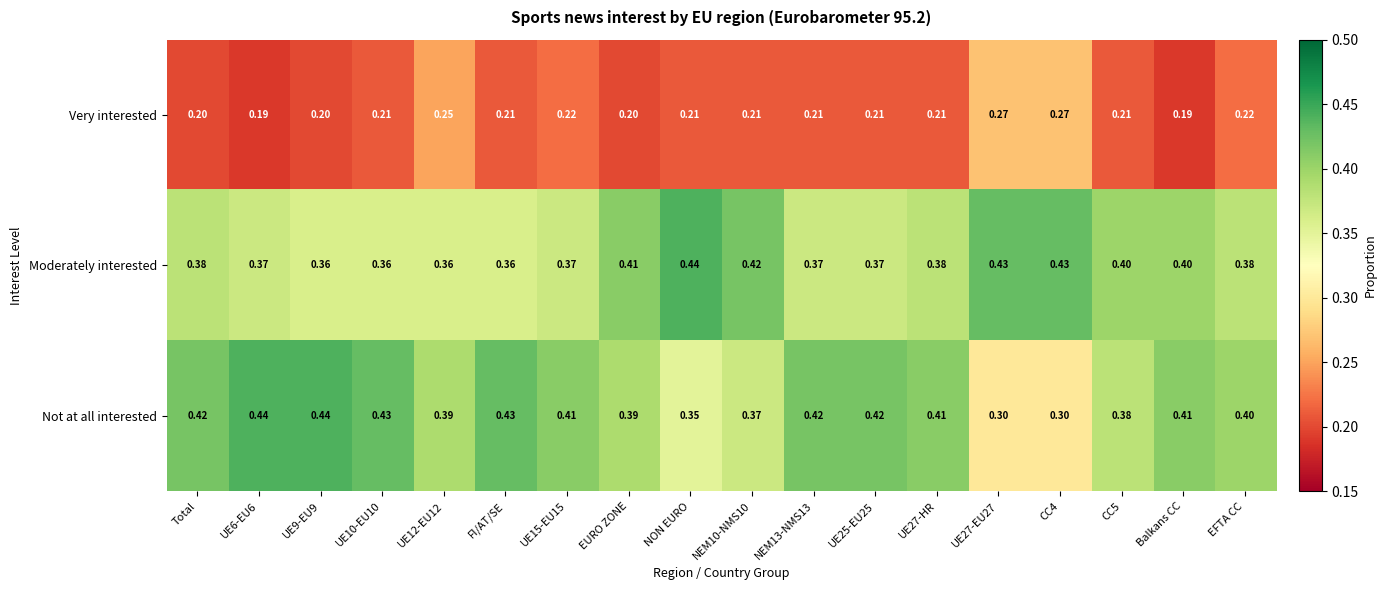

Which series changed the most between FI/AT/SE and UE27-EU27?

Not at all interested